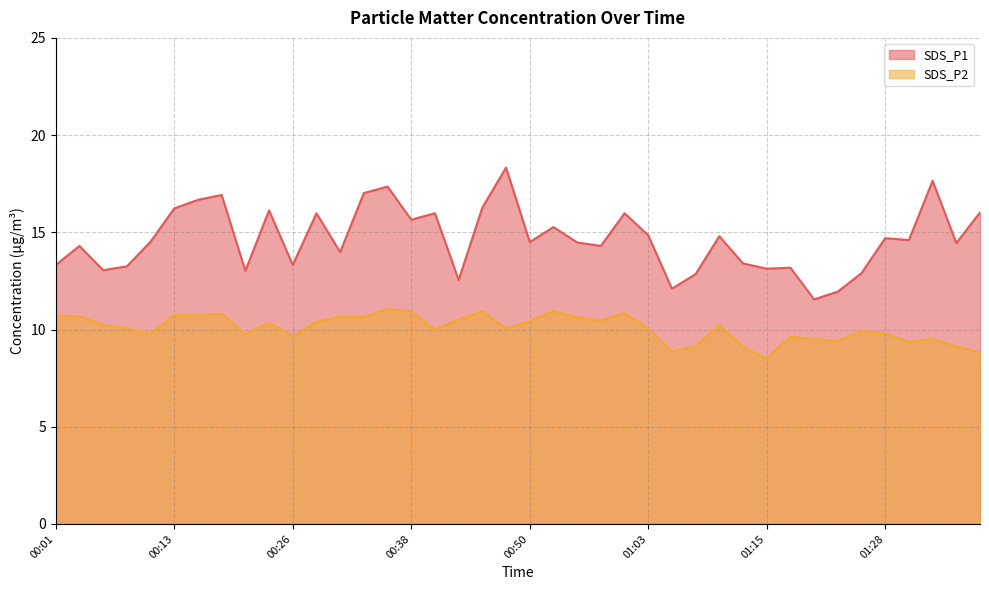

Does the chart display data point markers on the line(s)?

No